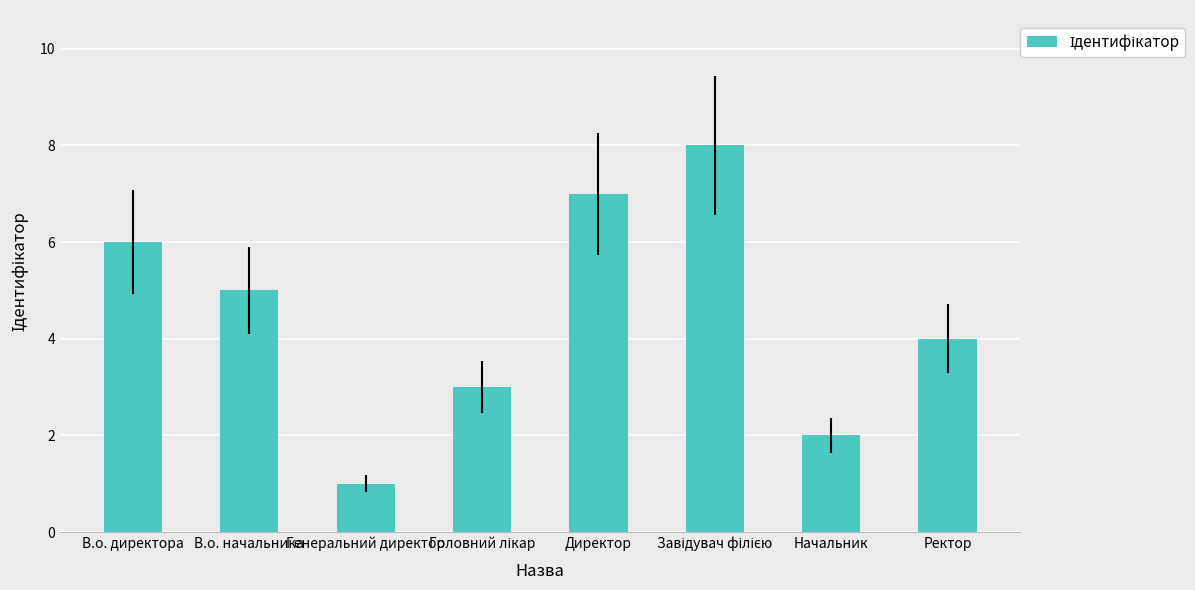

True or false: the data shows 5 at В.о. начальника.

True